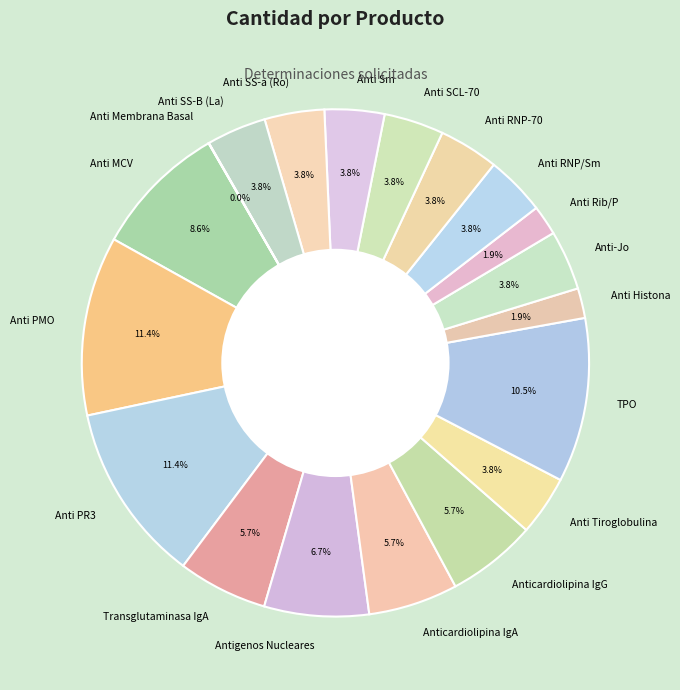

Does any single category account for the majority?

No